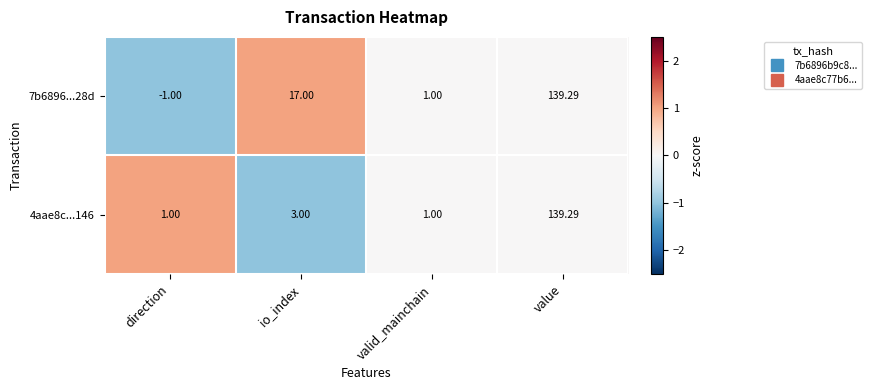

How many values in the 7b6896...28d series are below 17?

2